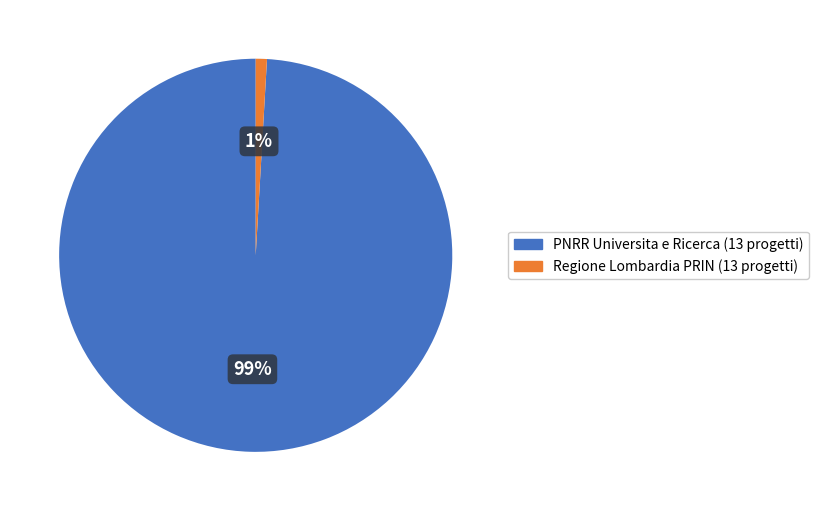

Rank the categories by value from lowest to highest.

Regione Lombardia PRIN (13 progetti), PNRR Universita e Ricerca (13 progetti)